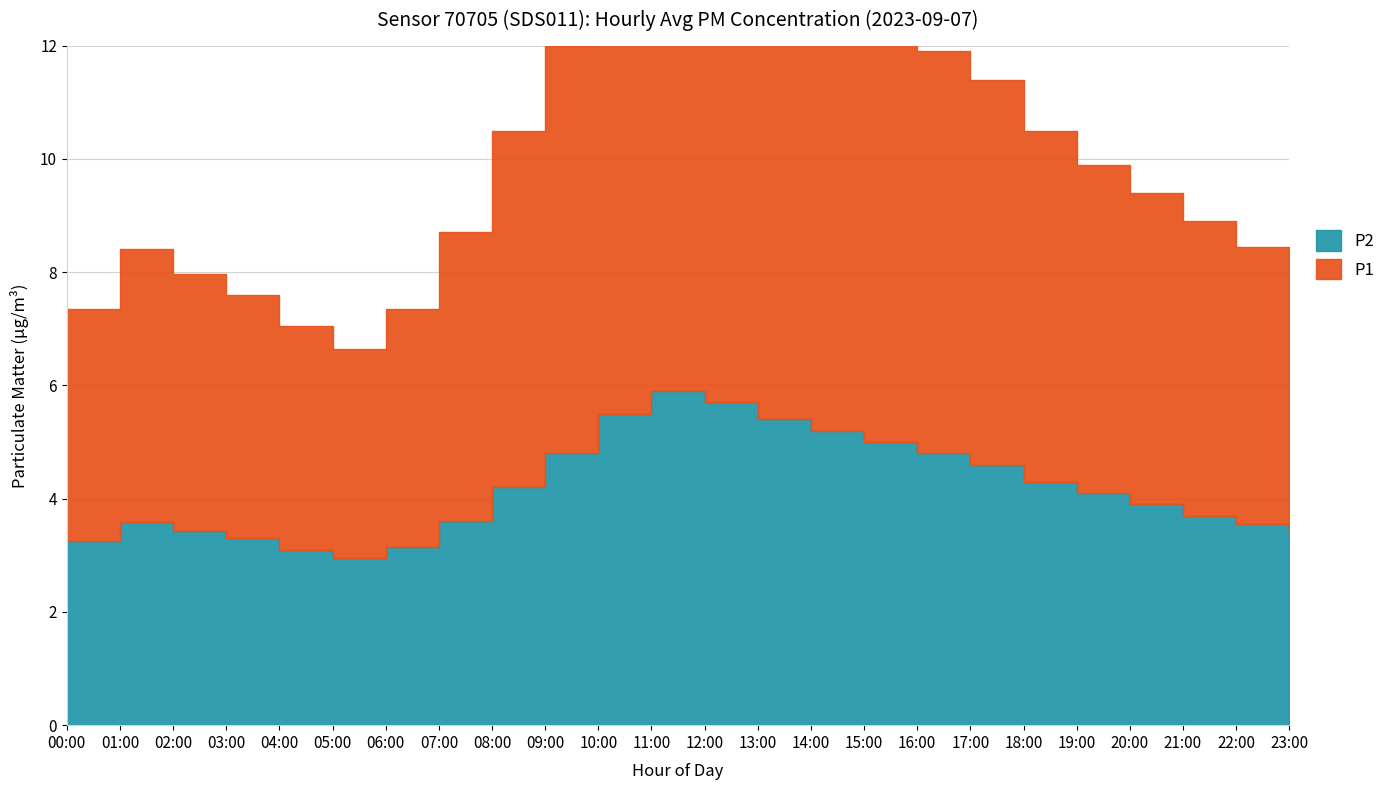

What is the value of the P2 point at the 23rd from the left?

3.5